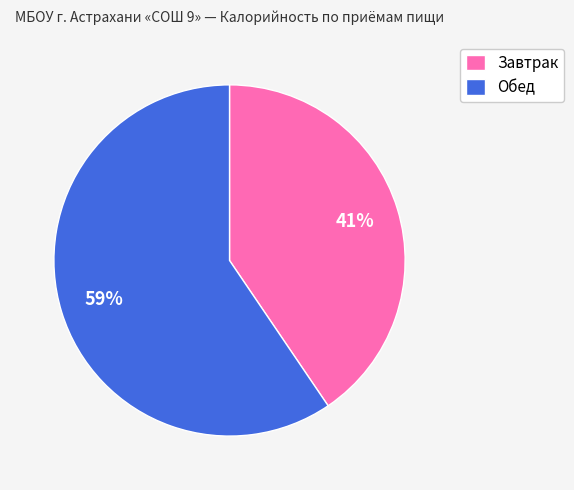

How many segments does this pie chart have?

2